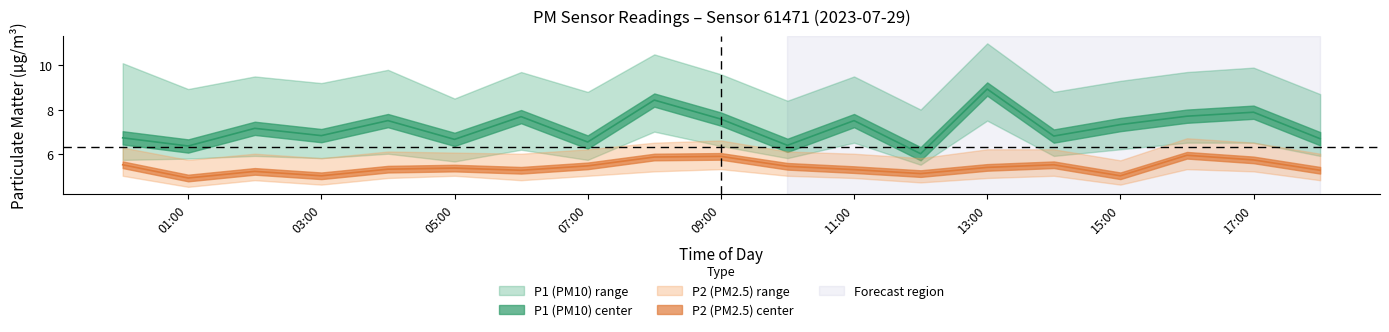

True or false: P2_upper and P1_upper intersect in this chart.

False